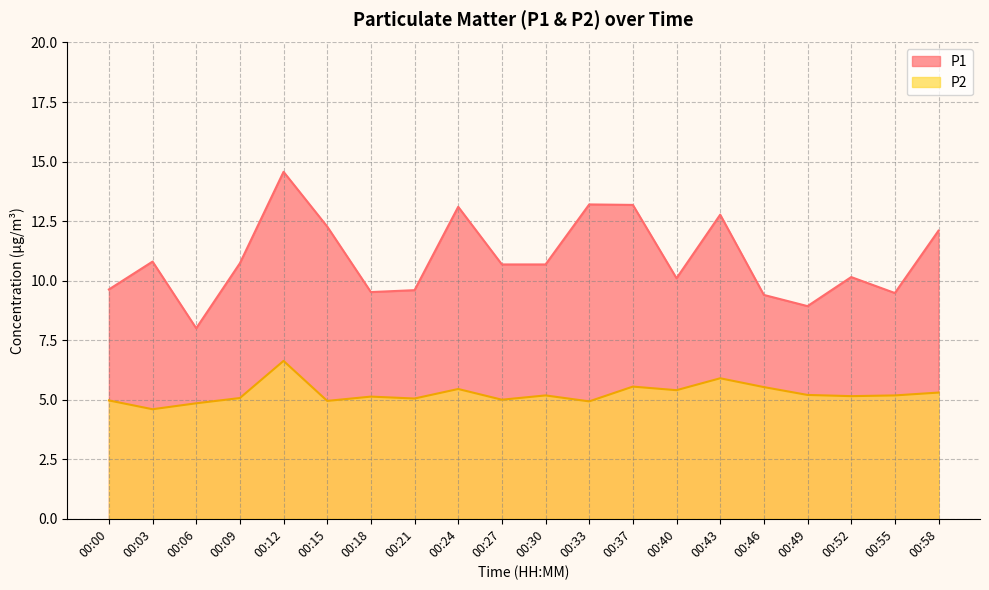

What is the greatest value displayed?

14.6